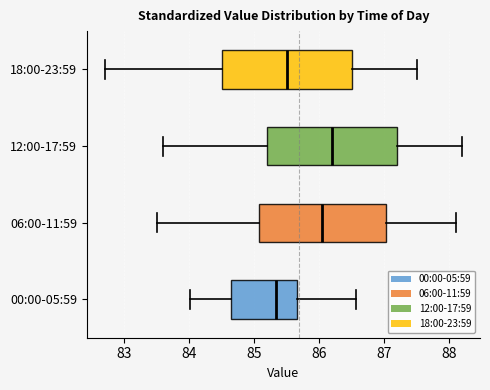

Reading bottom to top, read every box against the x-axis: the position of its median line, the range the box covers, and the ends of its whiskers. The values are not printed on the chart, so give them approximately, as read against the axis.

00:00-05:59: median 85.3, box 84.6 to 85.7, whiskers 84.0 to 86.6
06:00-11:59: median 86.1, box 85.1 to 87.0, whiskers 83.5 to 88.1
12:00-17:59: median 86.2, box 85.2 to 87.2, whiskers 83.6 to 88.2
18:00-23:59: median 85.5, box 84.5 to 86.5, whiskers 82.7 to 87.5